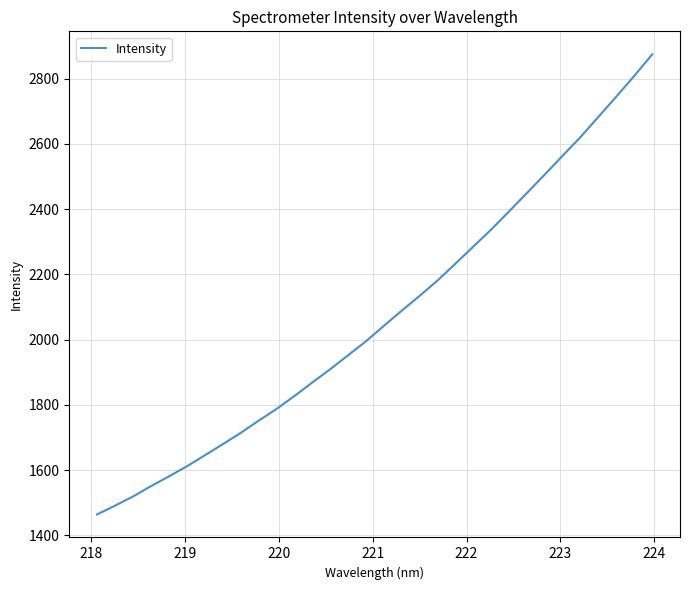

What is the maximum value shown in the chart?

2874.1